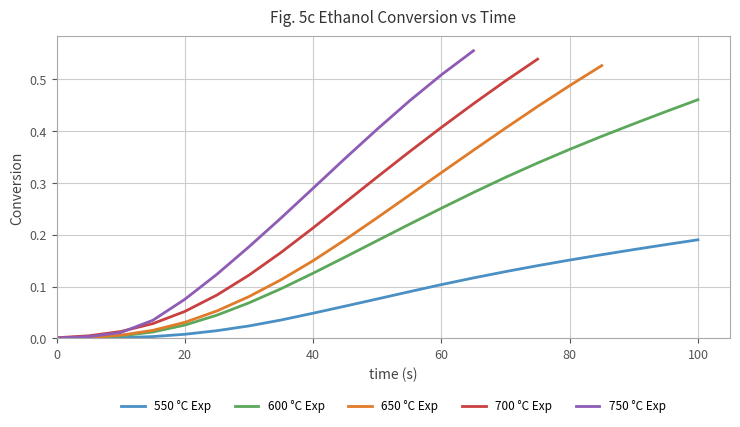

Does the chart have visible grid lines?

Yes